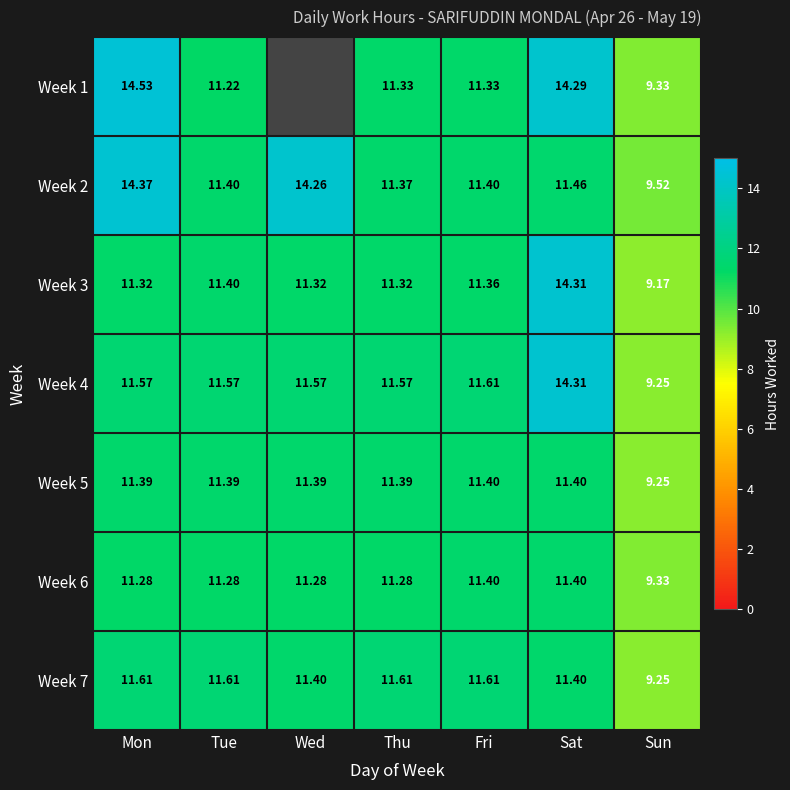

At how many categories does at least one series exceed 5?

7